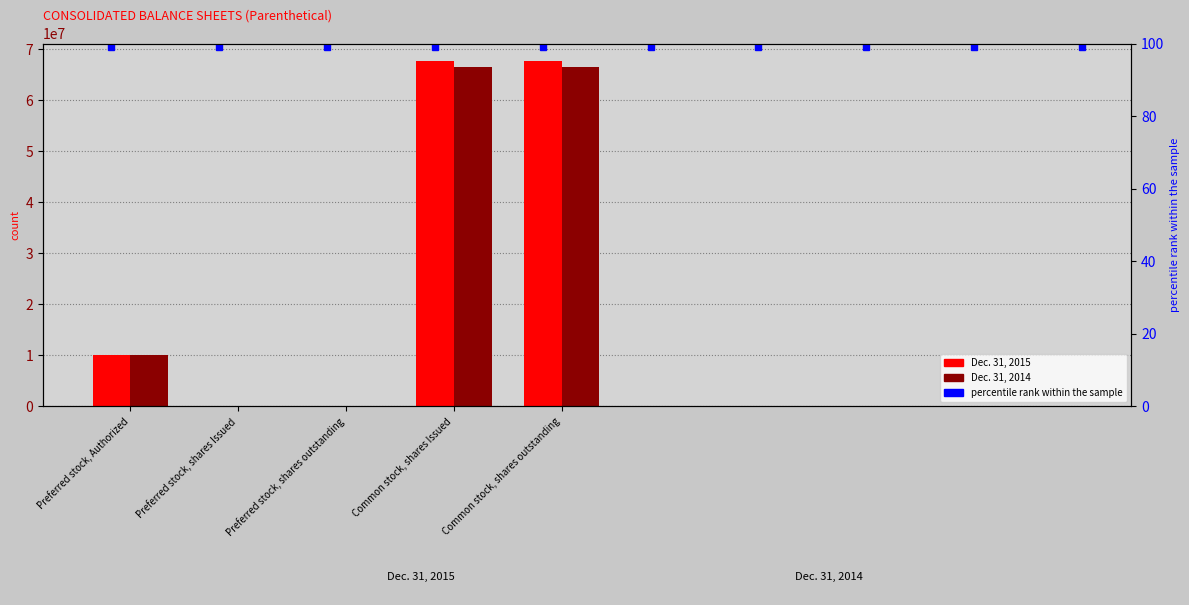

What position from the right is Preferred stock, shares Issued?

4